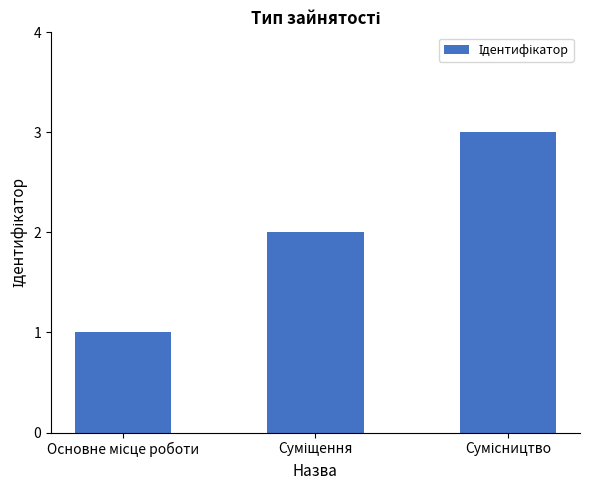

Reading left to right, list all the values displayed in this chart.

1	2	3